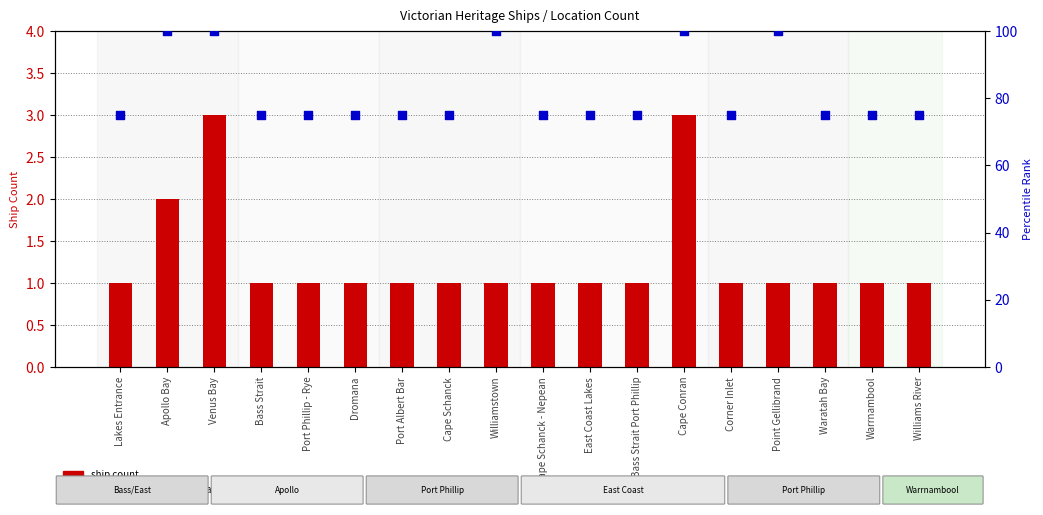

Which series reaches the minimum Y coordinate?

ship count